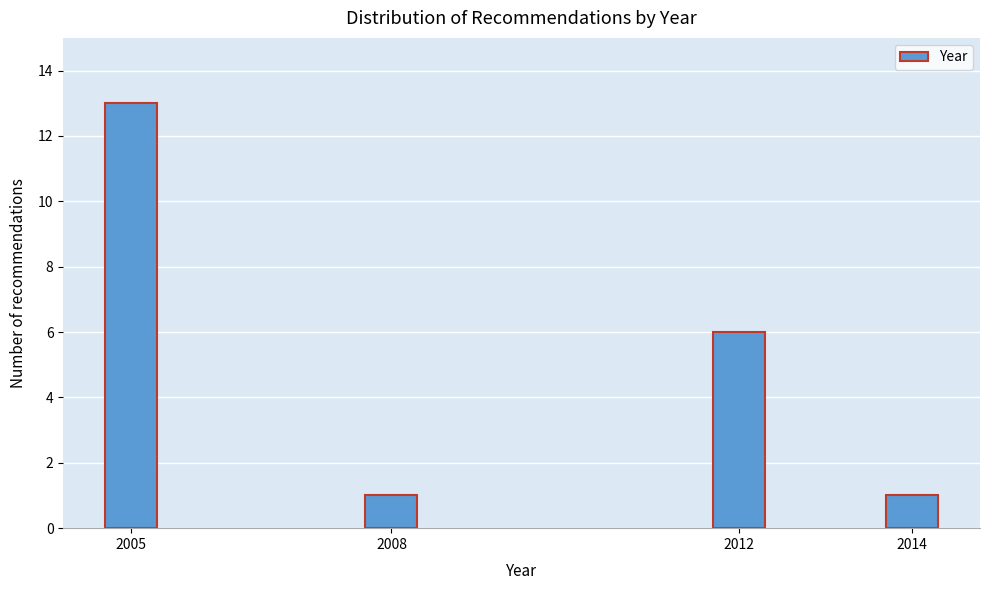

Reading left to right, what are all the values shown in this chart?

13	1	6	1